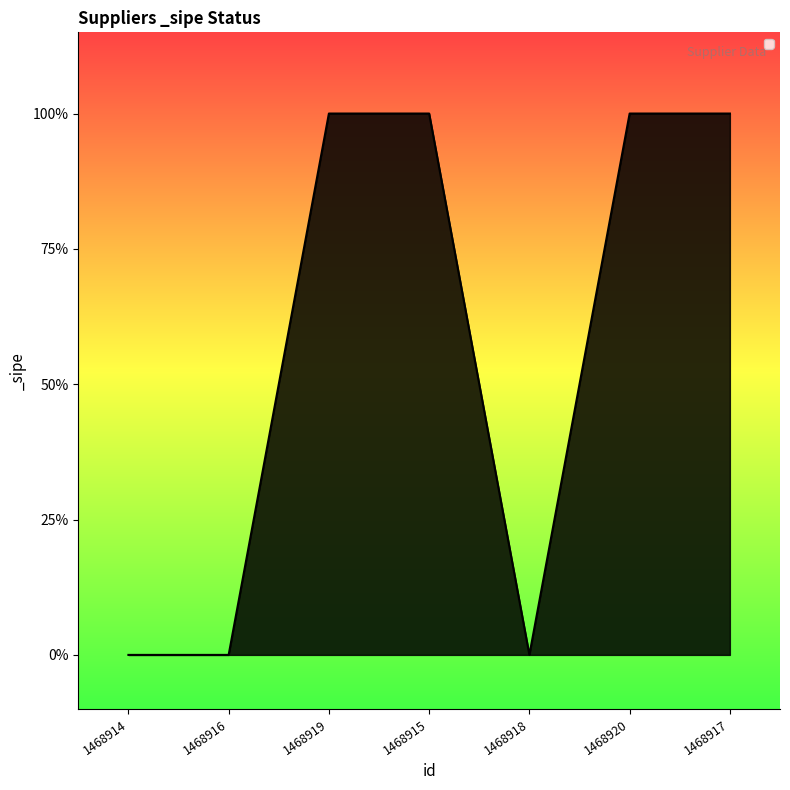

What position from the right is 1468918?

3